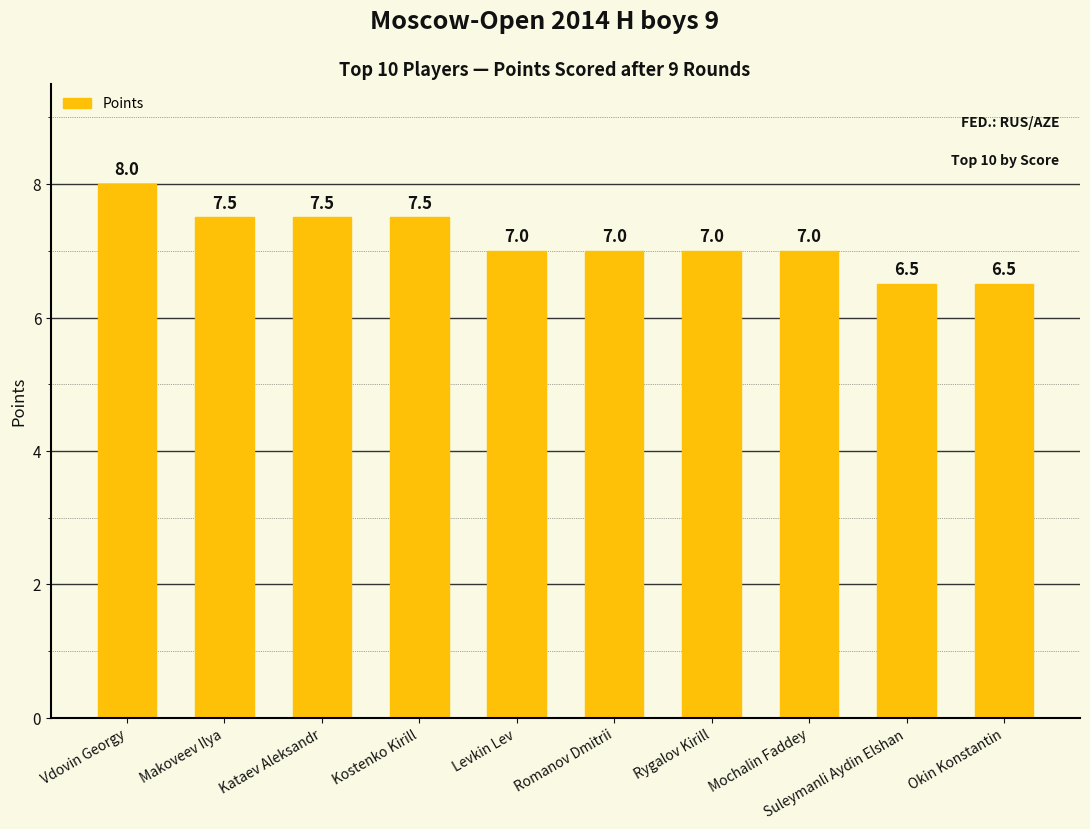

What is the approximate value at Makoveev Ilya?

7.5